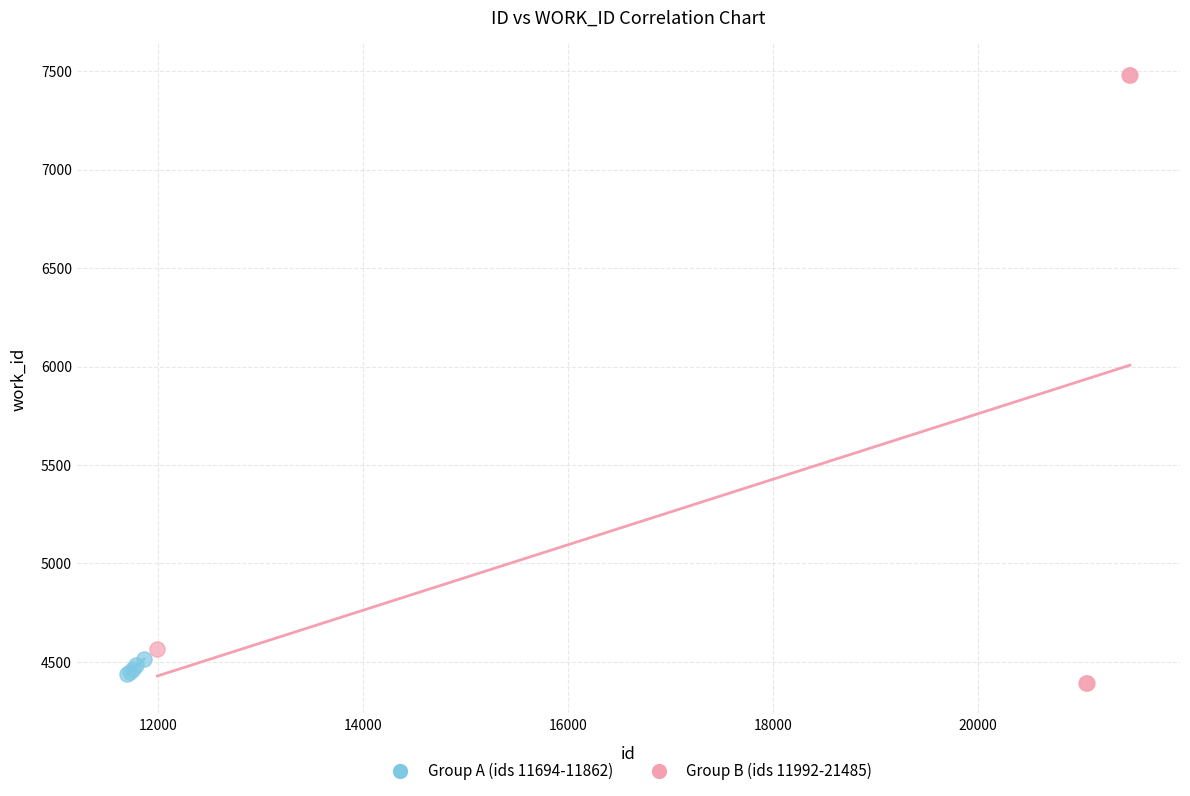

Which series reaches the maximum Y coordinate?

Group B (ids 11992-21485)